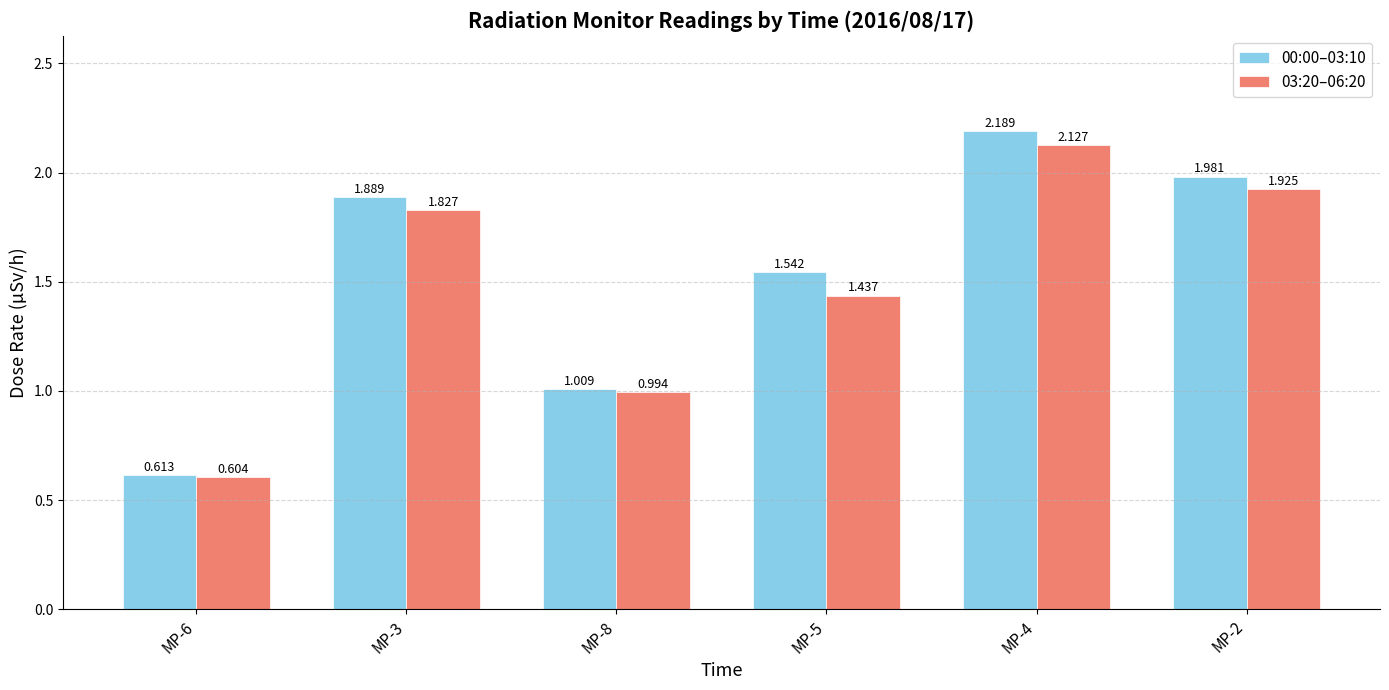

Is the value of 03:20–06:20 at MP-2 greater than the value of 00:00–03:10 at MP-6?

Yes